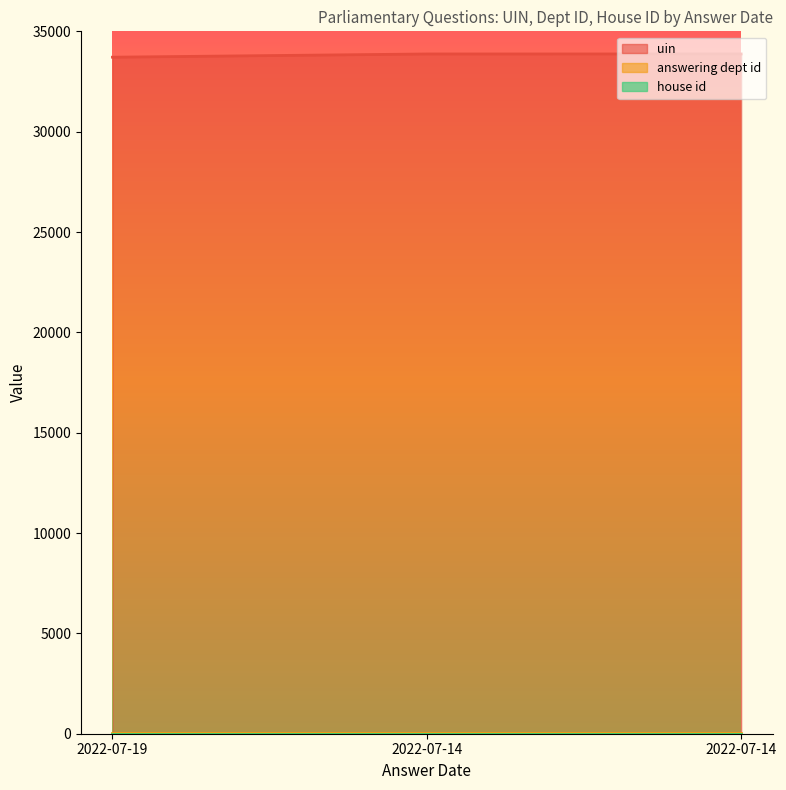

Is the value of house id at 2022-07-14 greater than the value of uin at 2022-07-14?

No